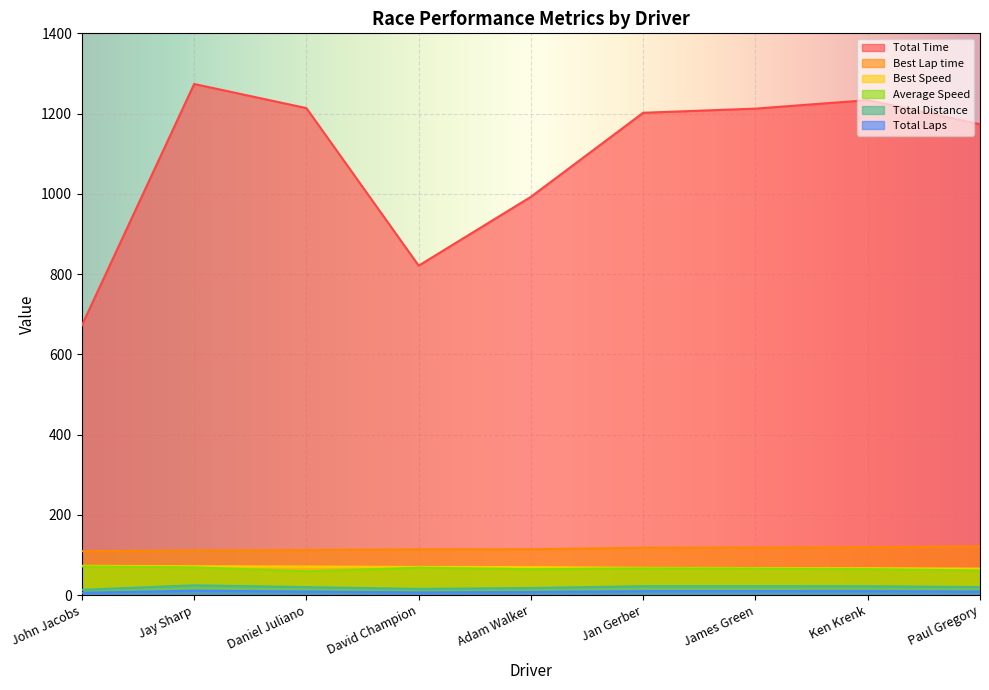

What is the maximum value shown in the chart?

1273.8